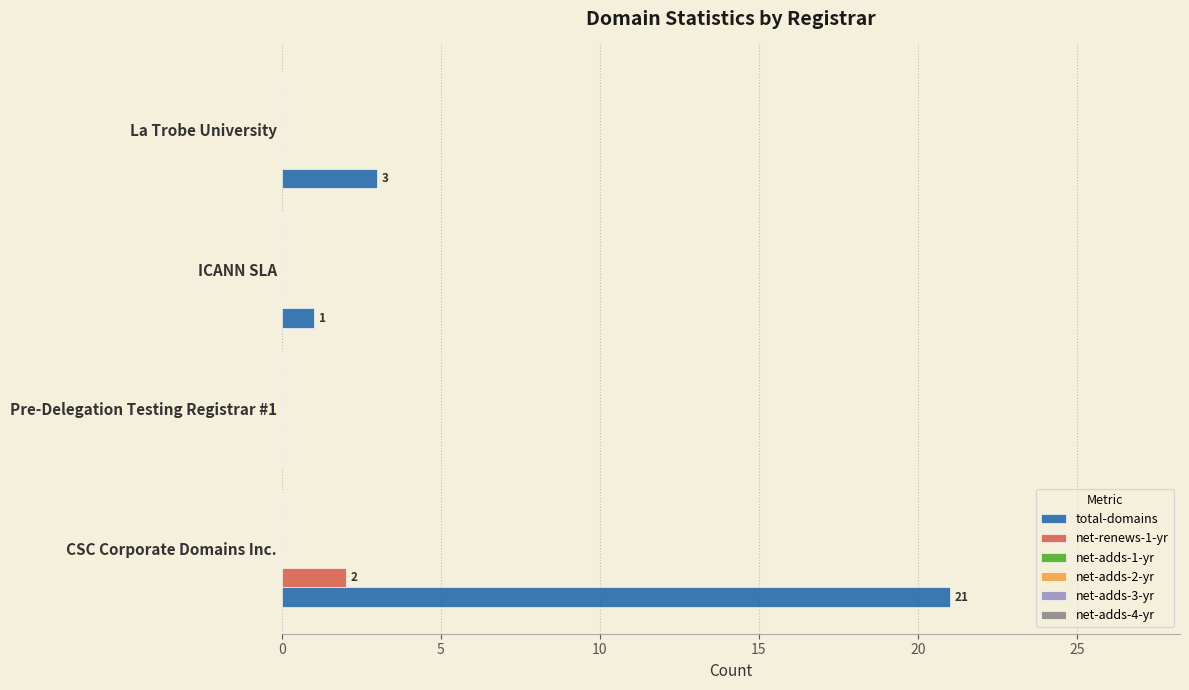

What is the highest value of the total-domains series?

21